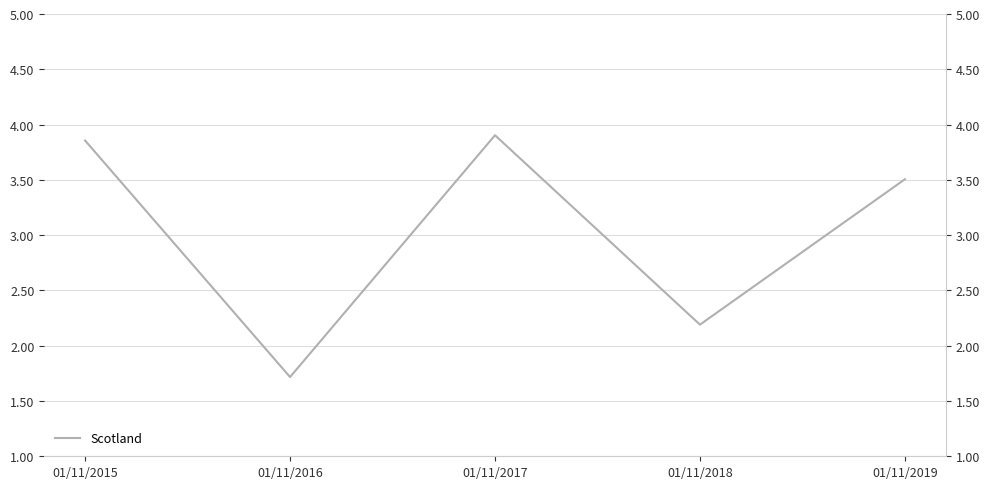

Rank the categories by value from lowest to highest.

01/11/2016, 01/11/2018, 01/11/2019, 01/11/2015, 01/11/2017